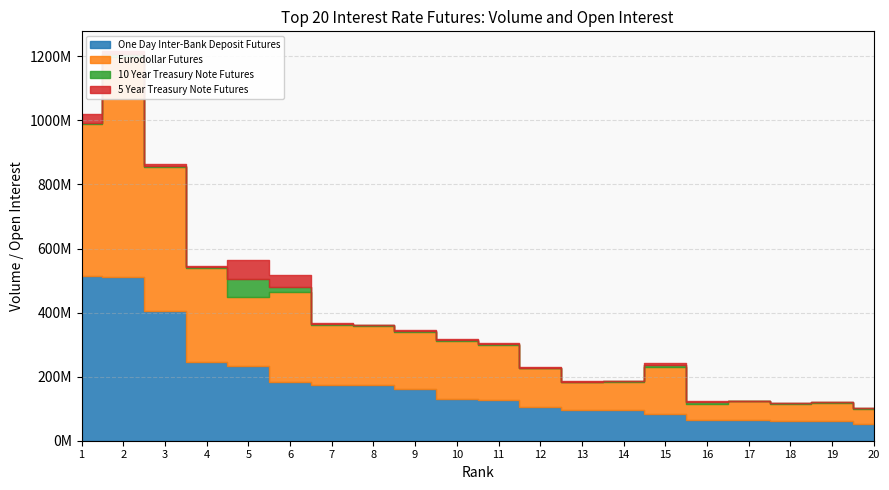

What value does the Eurodollar Futures series have at 20, to the nearest 50?

47972650